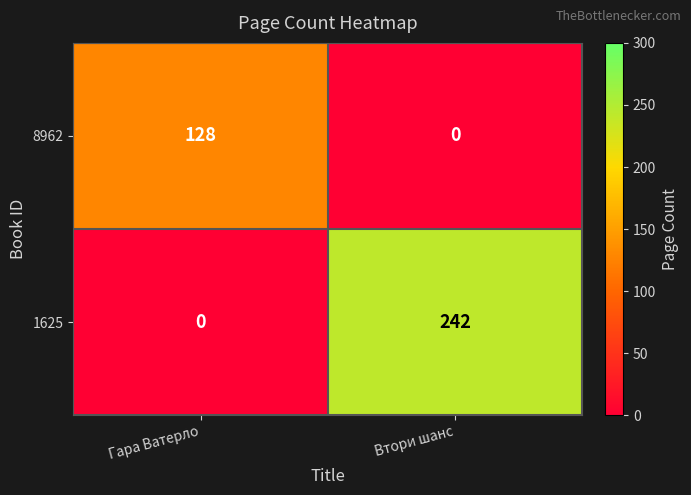

Is it true that 1625 equals 152 at Гара Ватерло?

False